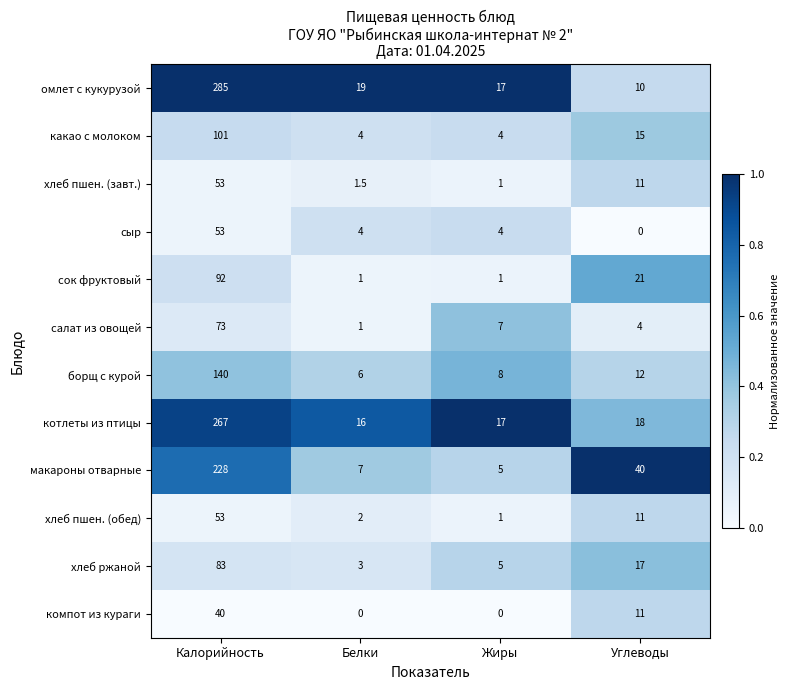

What is the spread (max minus min) of values at Белки?

19.0